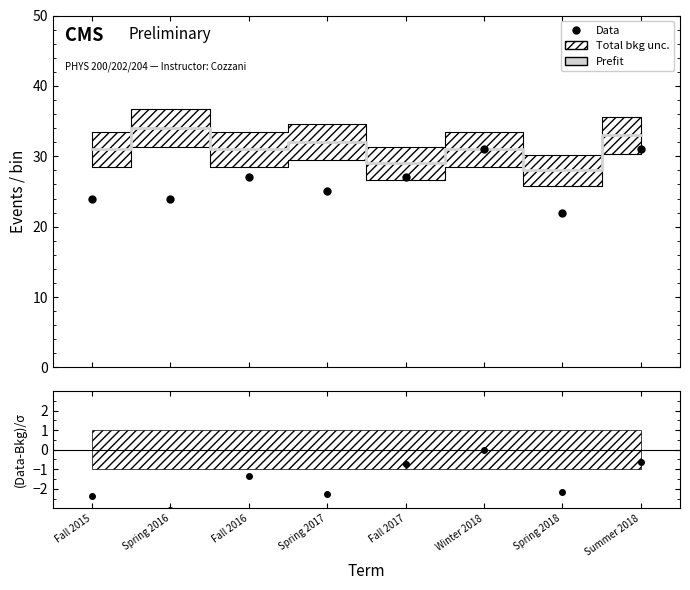

Which label corresponds to the largest value in the chart?

Spring 2016